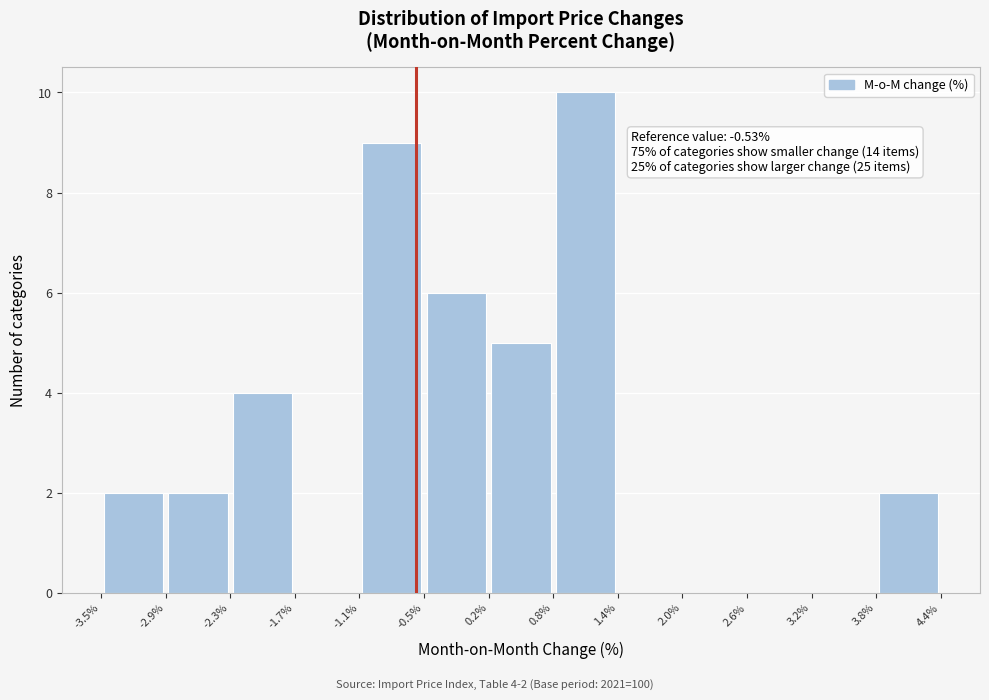

Over which range of the x-axis is the bar tallest?

0.8% to 1.4%